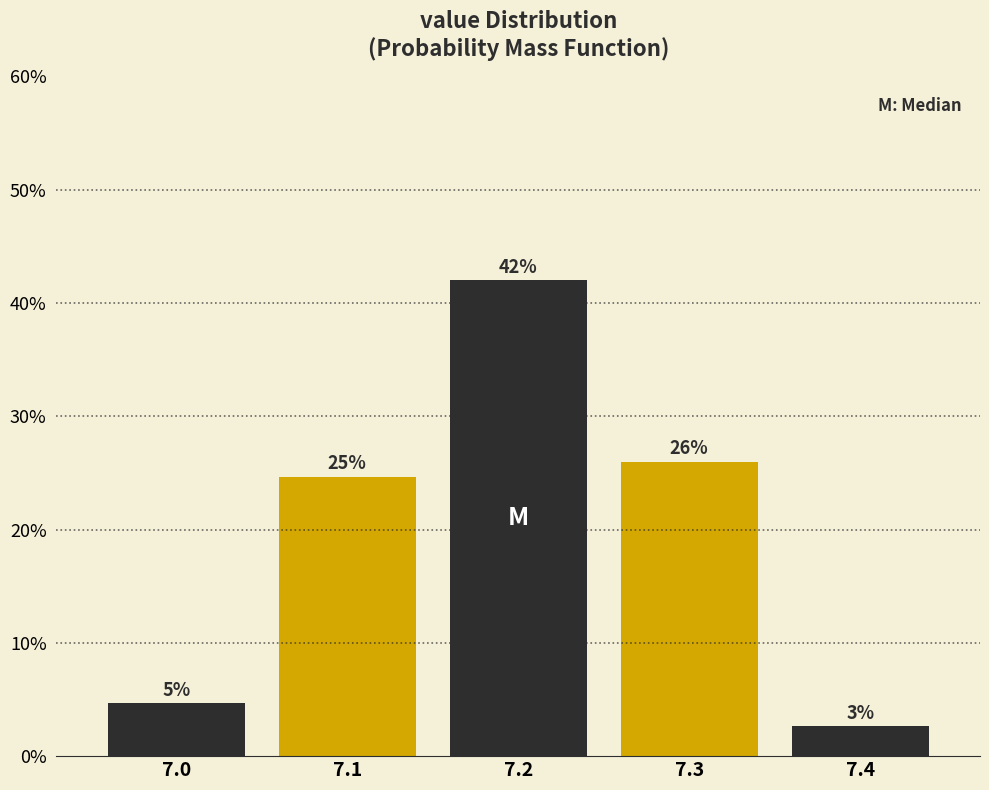

How many bars are there in total?

5